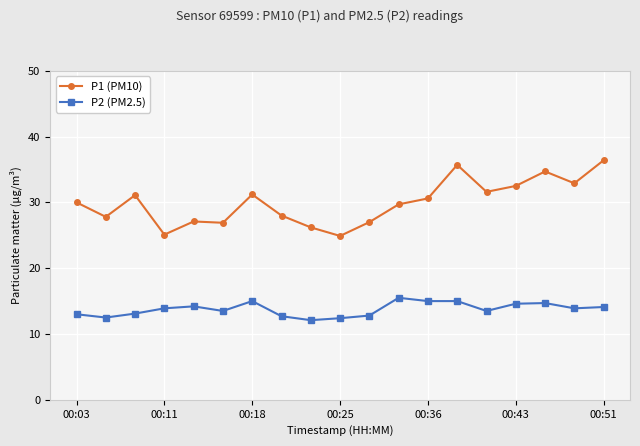

What is the value of the P1 (PM10) point at the 19th from the left?

36.4